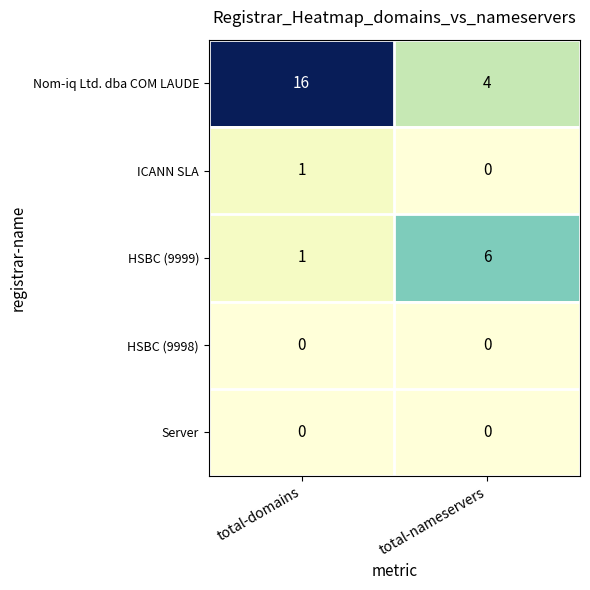

What is the maximum value for Nom-iq Ltd. dba COM LAUDE?

16